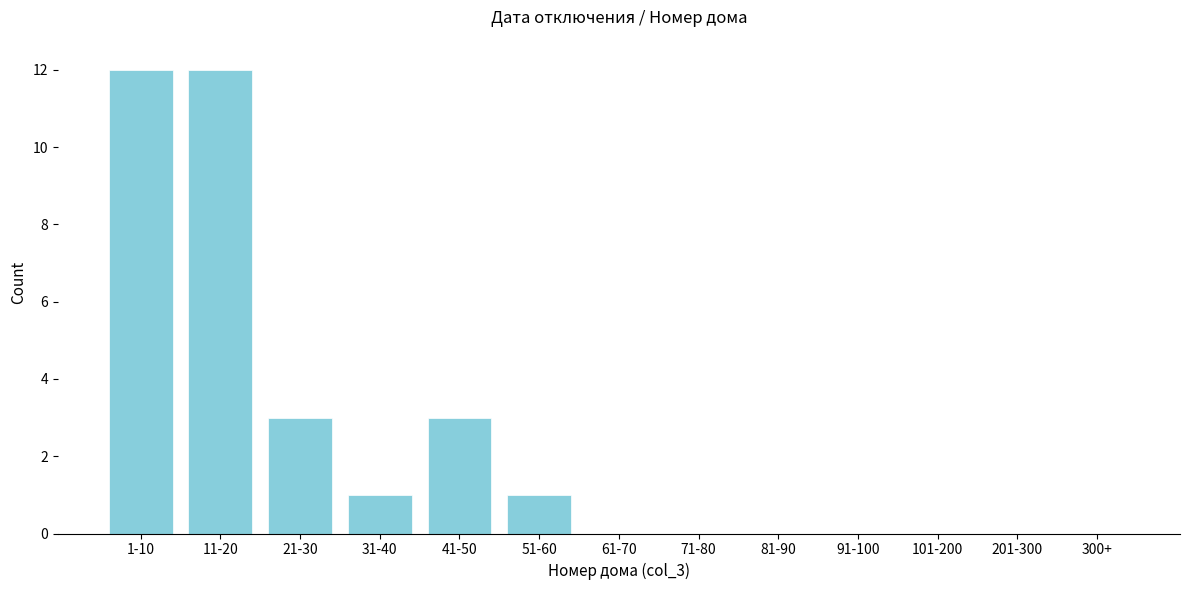

Reading right to left, transcribe all the data shown in this chart.

300+=0	201-300=0	101-200=0	91-100=0	81-90=0	71-80=0	61-70=0	51-60=1	41-50=3	31-40=1	21-30=3	11-20=12	1-10=12